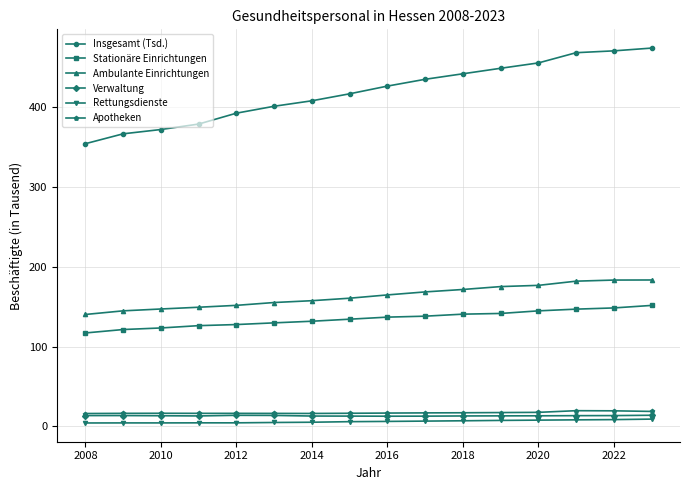

True or false: Stationäre Einrichtungen and Apotheken intersect in this chart.

False